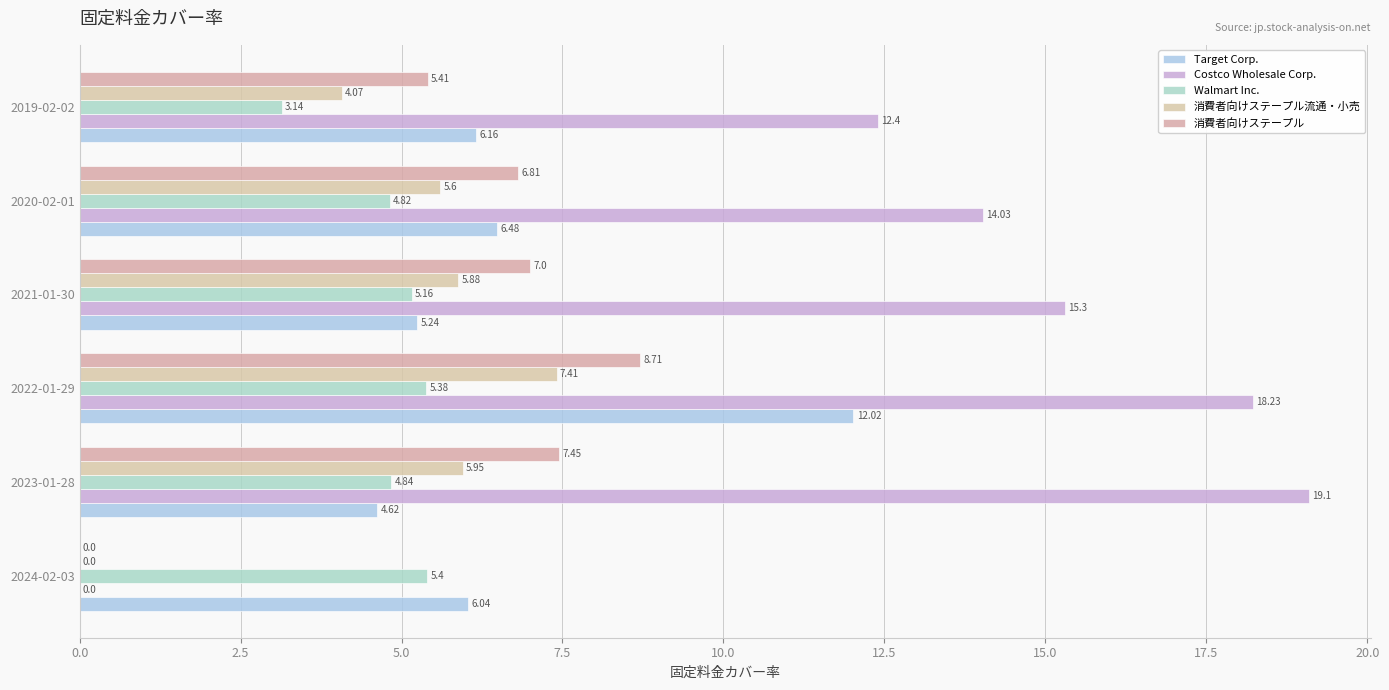

What is the difference between the maximum and minimum values in the 消費者向けステープル流通・小売 series?

7.4